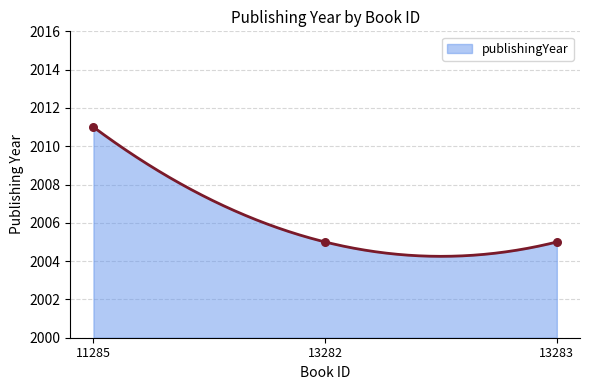

Approximately how many times larger is the value at 13283 compared to 13282?

1.0